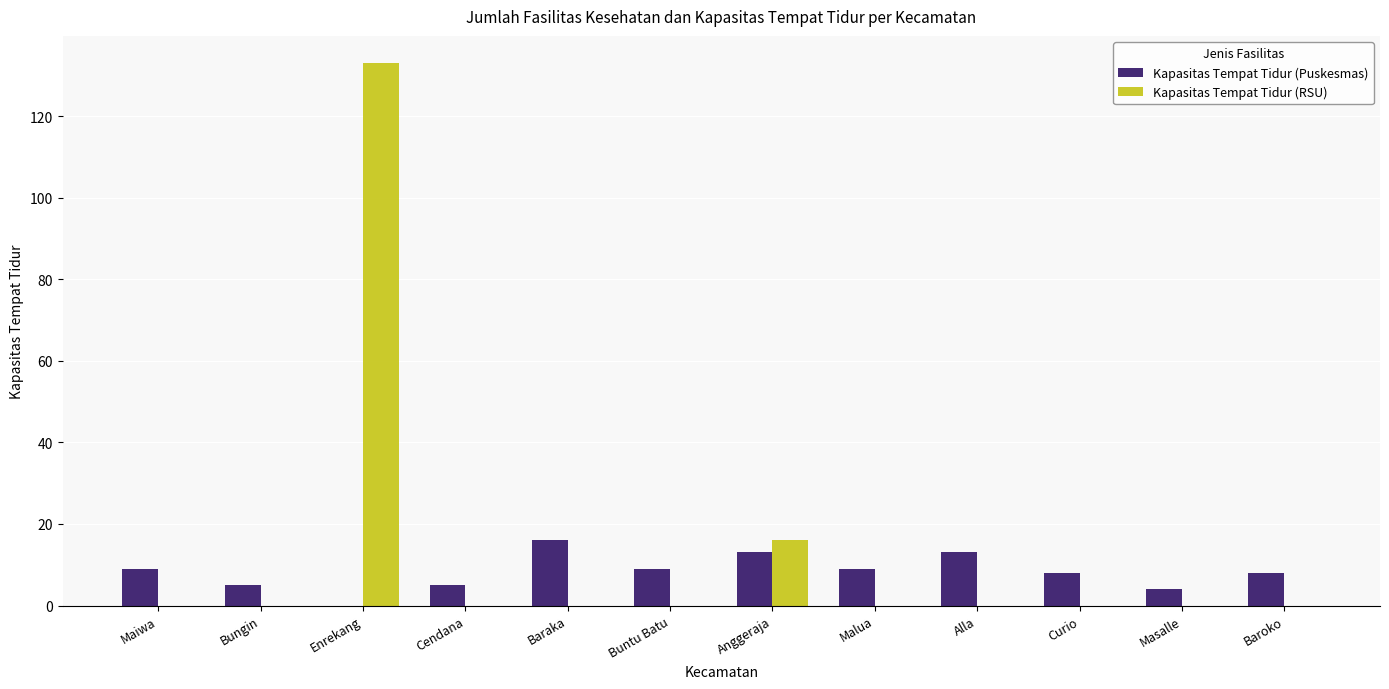

Reading right to left, transcribe all the data shown in this chart.

Kapasitas Tempat Tidur (Puskesmas): 8	4	8	13	9	13	9	16	5	0	5	9
Kapasitas Tempat Tidur (RSU): 0	0	0	0	0	16	0	0	0	133	0	0